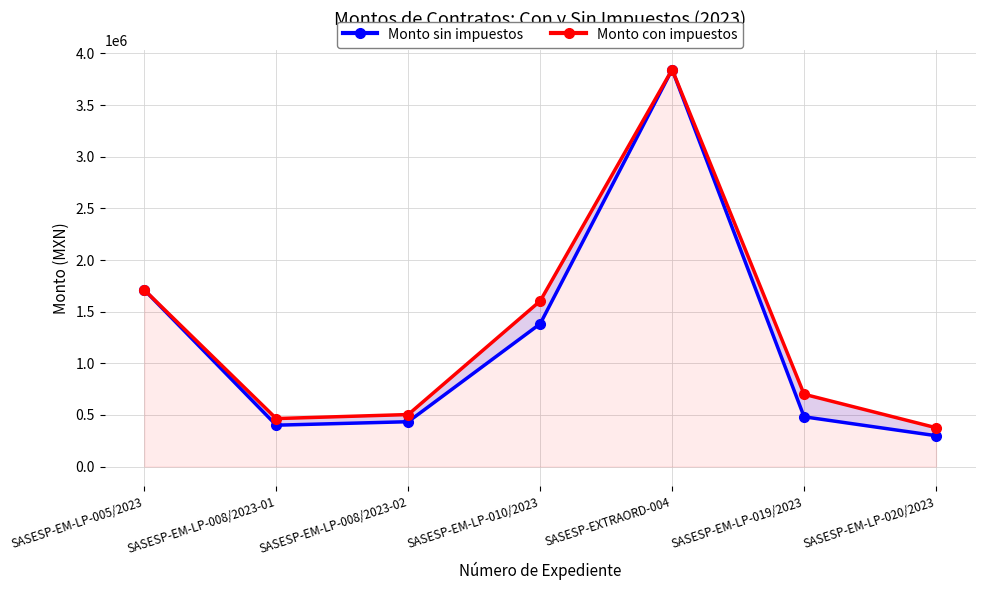

Reading left to right, transcribe all the data shown in this chart.

Monto sin impuestos: SASESP-EM-LP-005/2023=1710464.0	SASESP-EM-LP-008/2023-01=400375.0	SASESP-EM-LP-008/2023-02=434000.0	SASESP-EM-LP-010/2023=1382037.5	SASESP-EXTRAORD-004=3844473.1	SASESP-EM-LP-019/2023=481700.9	SASESP-EM-LP-020/2023=298519.2
Monto con impuestos: SASESP-EM-LP-005/2023=1710464.0	SASESP-EM-LP-008/2023-01=464435.0	SASESP-EM-LP-008/2023-02=503440.0	SASESP-EM-LP-010/2023=1603163.5	SASESP-EXTRAORD-004=3844473.1	SASESP-EM-LP-019/2023=700072.4	SASESP-EM-LP-020/2023=375819.0